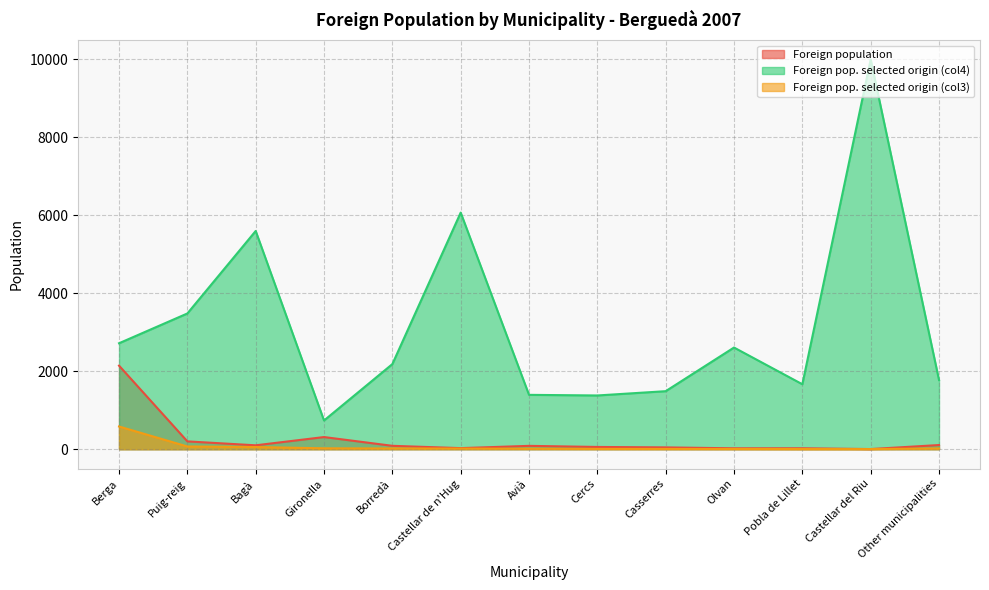

Does the chart display data point markers on the line(s)?

No